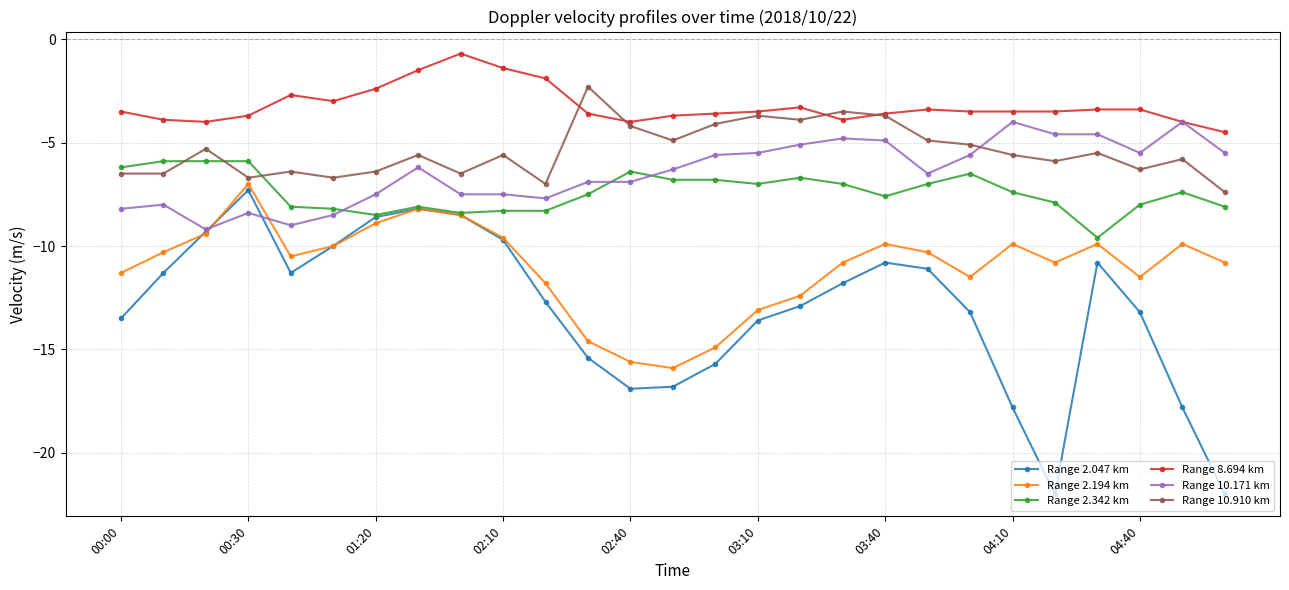

True or false: Range 8.694 km and Range 2.047 km cross at least once.

False